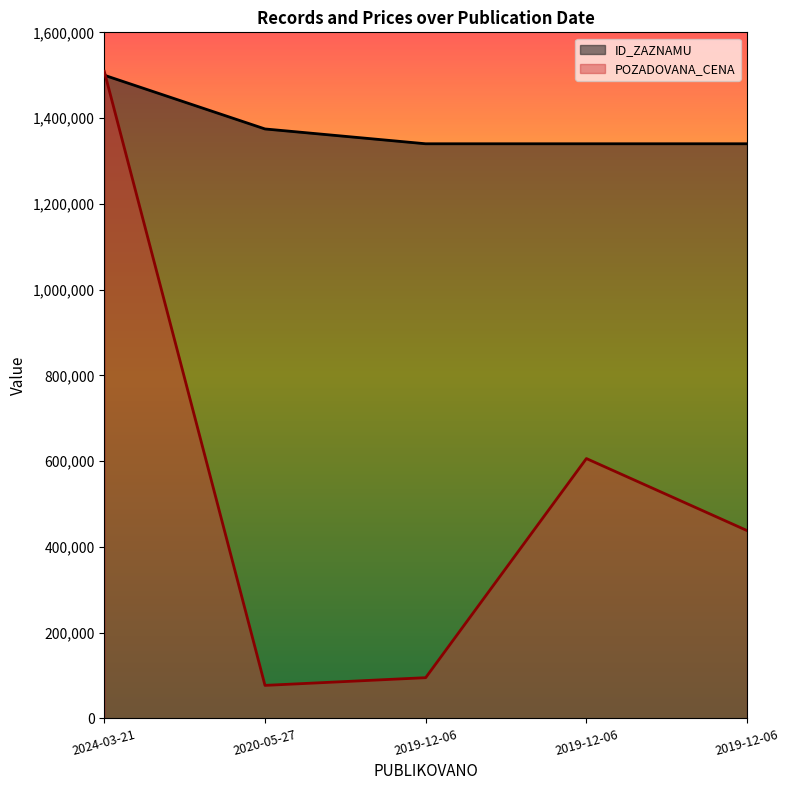

What is the value of the POZADOVANA_CENA point at the 2nd from the left?

77000.0